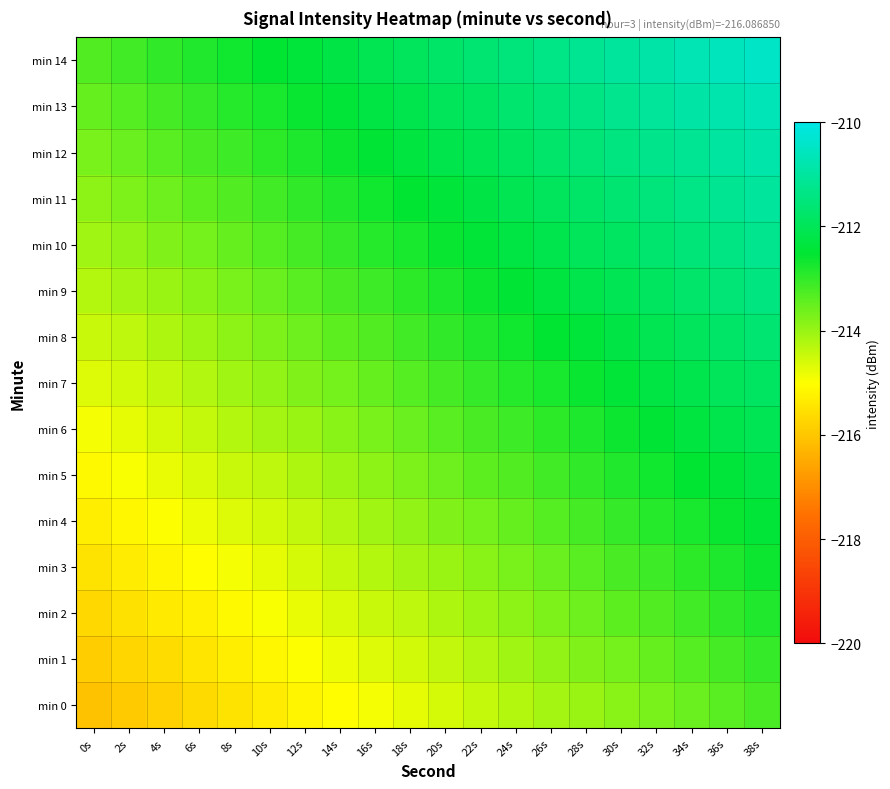

Reading left to right, transcribe all the data shown in this chart.

min 0: 0s=-216.1	2s=-215.9	4s=-215.8	6s=-215.6	8s=-215.5	10s=-215.3	12s=-215.2	14s=-215.0	16s=-214.9	18s=-214.7	20s=-214.6	22s=-214.4	24s=-214.3	26s=-214.1	28s=-214.0	30s=-213.8	32s=-213.7	34s=-213.5	36s=-213.4	38s=-213.2
min 1: 0s=-215.9	2s=-215.7	4s=-215.6	6s=-215.4	8s=-215.3	10s=-215.1	12s=-215.0	14s=-214.8	16s=-214.7	18s=-214.5	20s=-214.4	22s=-214.2	24s=-214.1	26s=-213.9	28s=-213.8	30s=-213.6	32s=-213.5	34s=-213.3	36s=-213.2	38s=-213.0
min 2: 0s=-215.7	2s=-215.5	4s=-215.4	6s=-215.2	8s=-215.1	10s=-214.9	12s=-214.8	14s=-214.6	16s=-214.5	18s=-214.3	20s=-214.2	22s=-214.0	24s=-213.9	26s=-213.7	28s=-213.6	30s=-213.4	32s=-213.3	34s=-213.1	36s=-213.0	38s=-212.8
min 3: 0s=-215.5	2s=-215.3	4s=-215.2	6s=-215.0	8s=-214.9	10s=-214.7	12s=-214.6	14s=-214.4	16s=-214.3	18s=-214.1	20s=-214.0	22s=-213.8	24s=-213.7	26s=-213.5	28s=-213.4	30s=-213.2	32s=-213.1	34s=-212.9	36s=-212.8	38s=-212.6
min 4: 0s=-215.3	2s=-215.1	4s=-215.0	6s=-214.8	8s=-214.7	10s=-214.5	12s=-214.4	14s=-214.2	16s=-214.1	18s=-213.9	20s=-213.8	22s=-213.6	24s=-213.5	26s=-213.3	28s=-213.2	30s=-213.0	32s=-212.9	34s=-212.7	36s=-212.6	38s=-212.4
min 5: 0s=-215.1	2s=-214.9	4s=-214.8	6s=-214.6	8s=-214.5	10s=-214.3	12s=-214.2	14s=-214.0	16s=-213.9	18s=-213.7	20s=-213.6	22s=-213.4	24s=-213.3	26s=-213.1	28s=-213.0	30s=-212.8	32s=-212.7	34s=-212.5	36s=-212.4	38s=-212.2
min 6: 0s=-214.9	2s=-214.7	4s=-214.6	6s=-214.4	8s=-214.3	10s=-214.1	12s=-214.0	14s=-213.8	16s=-213.7	18s=-213.5	20s=-213.4	22s=-213.2	24s=-213.1	26s=-212.9	28s=-212.8	30s=-212.6	32s=-212.5	34s=-212.3	36s=-212.2	38s=-212.0
min 7: 0s=-214.7	2s=-214.5	4s=-214.4	6s=-214.2	8s=-214.1	10s=-213.9	12s=-213.8	14s=-213.6	16s=-213.5	18s=-213.3	20s=-213.2	22s=-213.0	24s=-212.9	26s=-212.7	28s=-212.6	30s=-212.4	32s=-212.3	34s=-212.1	36s=-212.0	38s=-211.8
min 8: 0s=-214.5	2s=-214.3	4s=-214.2	6s=-214.0	8s=-213.9	10s=-213.7	12s=-213.6	14s=-213.4	16s=-213.3	18s=-213.1	20s=-213.0	22s=-212.8	24s=-212.7	26s=-212.5	28s=-212.4	30s=-212.2	32s=-212.1	34s=-211.9	36s=-211.8	38s=-211.6
min 9: 0s=-214.3	2s=-214.1	4s=-214.0	6s=-213.8	8s=-213.7	10s=-213.5	12s=-213.4	14s=-213.2	16s=-213.1	18s=-212.9	20s=-212.8	22s=-212.6	24s=-212.5	26s=-212.3	28s=-212.2	30s=-212.0	32s=-211.9	34s=-211.7	36s=-211.6	38s=-211.4
min 10: 0s=-214.1	2s=-213.9	4s=-213.8	6s=-213.6	8s=-213.5	10s=-213.3	12s=-213.2	14s=-213.0	16s=-212.9	18s=-212.7	20s=-212.6	22s=-212.4	24s=-212.3	26s=-212.1	28s=-212.0	30s=-211.8	32s=-211.7	34s=-211.5	36s=-211.4	38s=-211.2
min 11: 0s=-213.9	2s=-213.7	4s=-213.6	6s=-213.4	8s=-213.3	10s=-213.1	12s=-213.0	14s=-212.8	16s=-212.7	18s=-212.5	20s=-212.4	22s=-212.2	24s=-212.1	26s=-211.9	28s=-211.8	30s=-211.6	32s=-211.5	34s=-211.3	36s=-211.2	38s=-211.0
min 12: 0s=-213.7	2s=-213.5	4s=-213.4	6s=-213.2	8s=-213.1	10s=-212.9	12s=-212.8	14s=-212.6	16s=-212.5	18s=-212.3	20s=-212.2	22s=-212.0	24s=-211.9	26s=-211.7	28s=-211.6	30s=-211.4	32s=-211.3	34s=-211.1	36s=-211.0	38s=-210.8
min 13: 0s=-213.5	2s=-213.3	4s=-213.2	6s=-213.0	8s=-212.9	10s=-212.7	12s=-212.6	14s=-212.4	16s=-212.3	18s=-212.1	20s=-212.0	22s=-211.8	24s=-211.7	26s=-211.5	28s=-211.4	30s=-211.2	32s=-211.1	34s=-210.9	36s=-210.8	38s=-210.6
min 14: 0s=-213.3	2s=-213.1	4s=-213.0	6s=-212.8	8s=-212.7	10s=-212.5	12s=-212.4	14s=-212.2	16s=-212.1	18s=-211.9	20s=-211.8	22s=-211.6	24s=-211.5	26s=-211.3	28s=-211.2	30s=-211.0	32s=-210.9	34s=-210.7	36s=-210.6	38s=-210.4